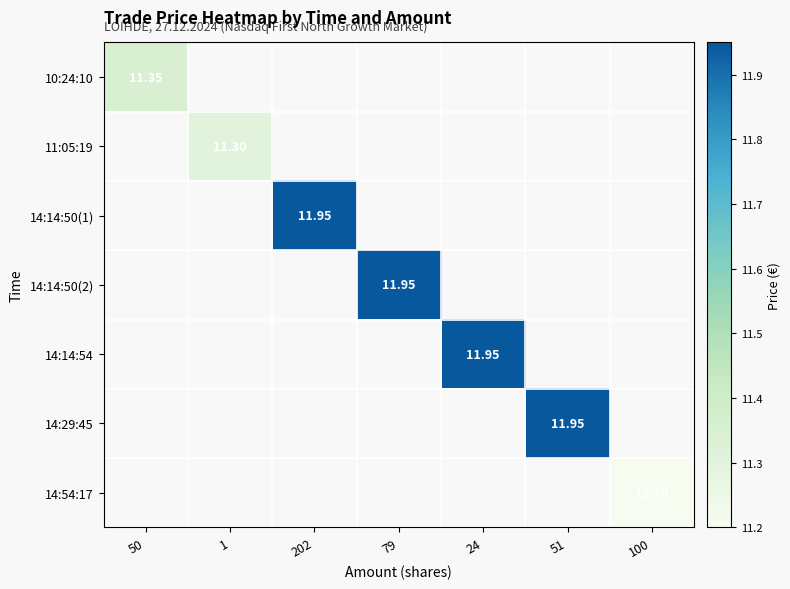

At how many categories does at least one series exceed 11?

7